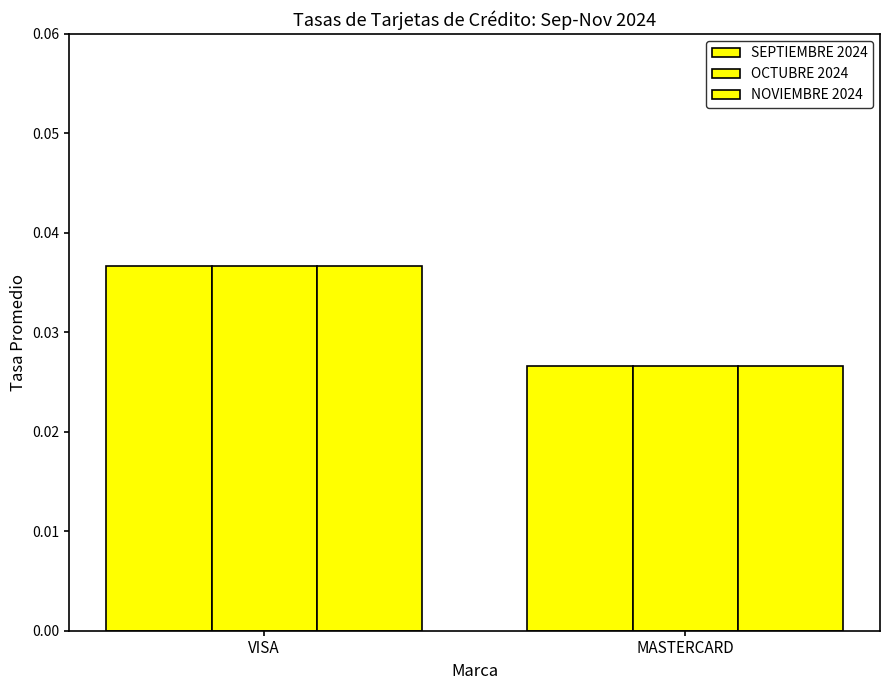

The value of OCTUBRE 2024 at MASTERCARD is 0.0. True or false?

False